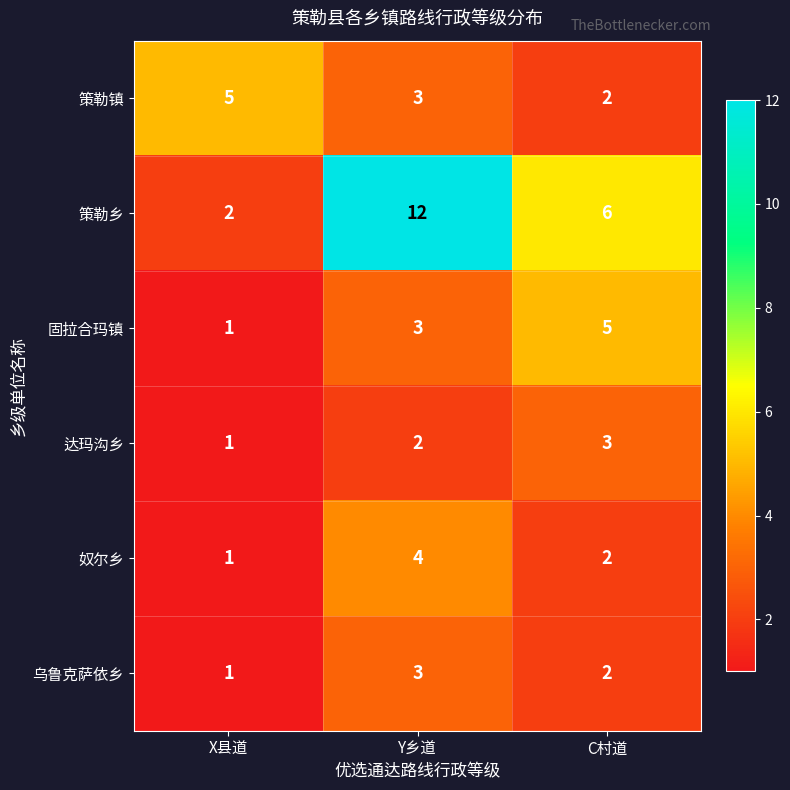

The 策勒乡 series shows 6 at C村道. True or false?

True